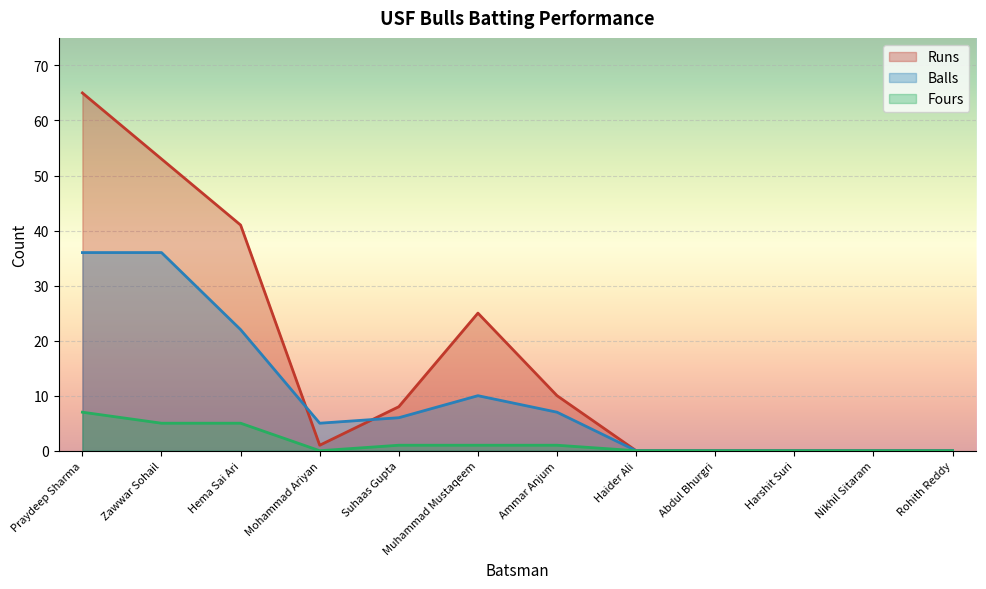

The Fours series shows -5 at Harshit Suri. True or false?

False